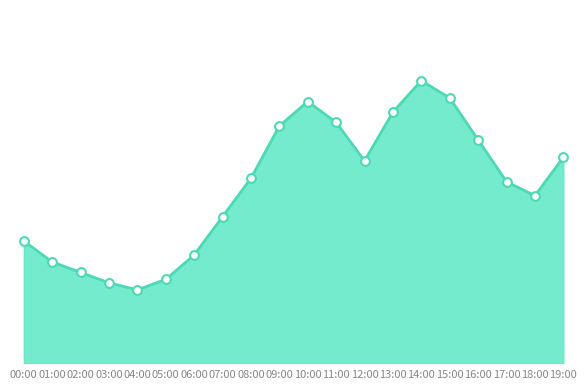

Which has a higher value, 11:00 or 02:00?

11:00